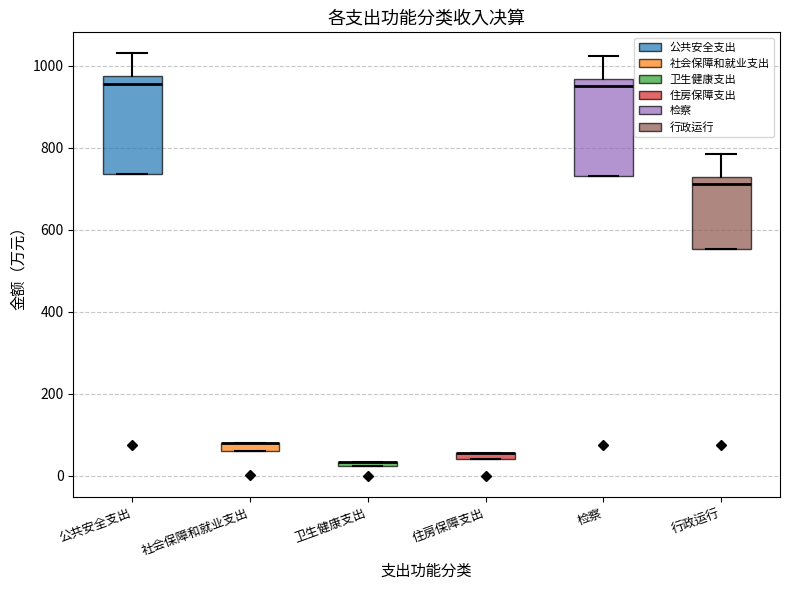

Where does the upper whisker of the box for 检察 end on the y-axis? The values are not printed on the chart, so give them approximately, as read against the axis.

1020